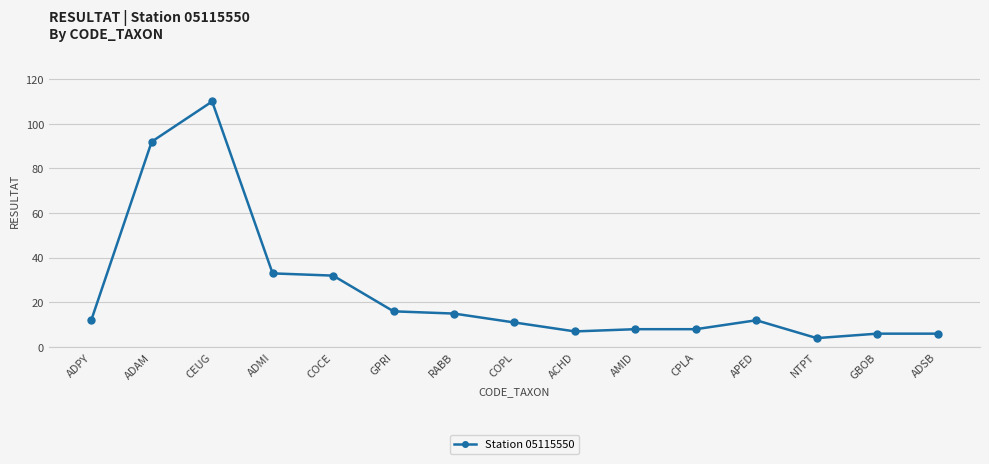

What position from the left is CEUG?

3